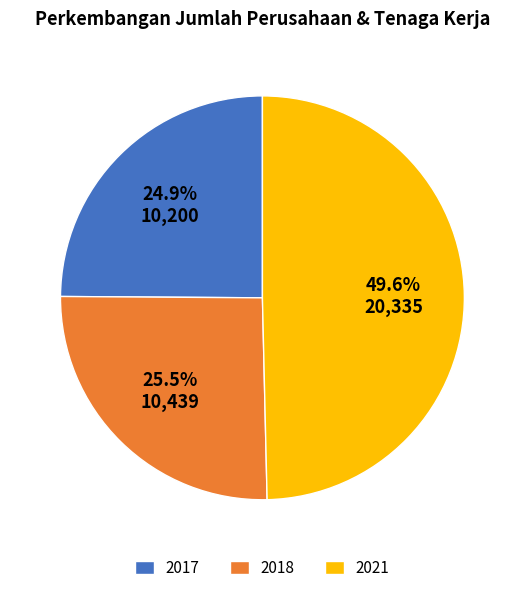

Which category has the smallest portion of the pie?

2017